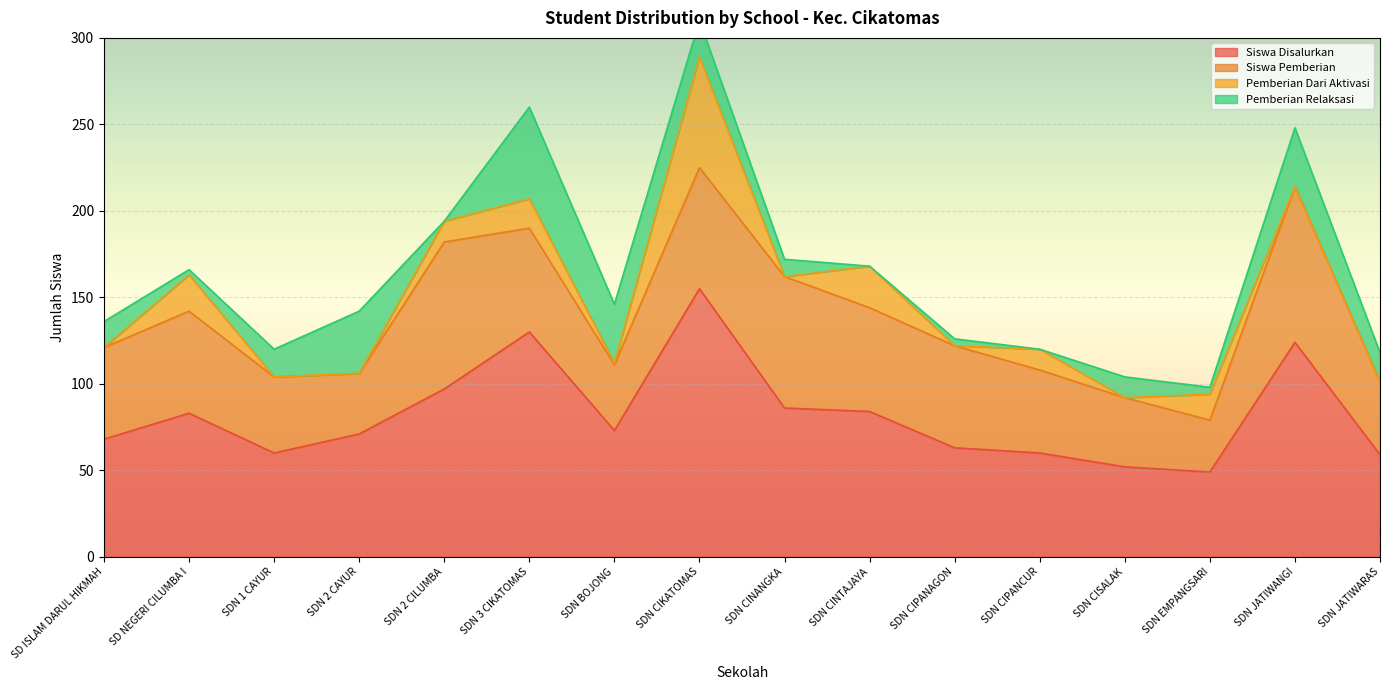

At which category does Siswa Pemberian reach its first local valley?

SDN 2 CAYUR